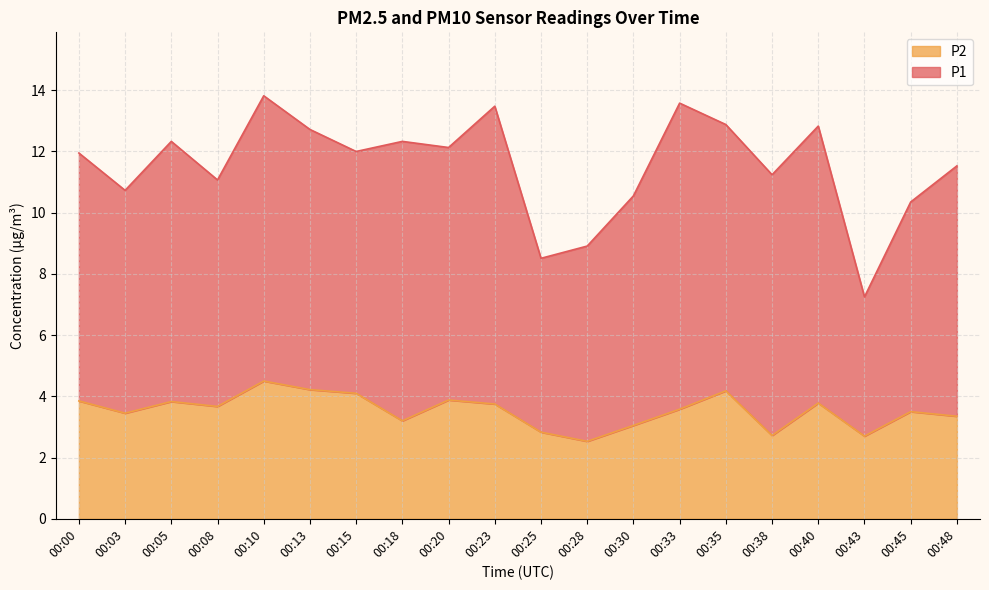

True or false: the data shows 3.2 at 00:18.

True